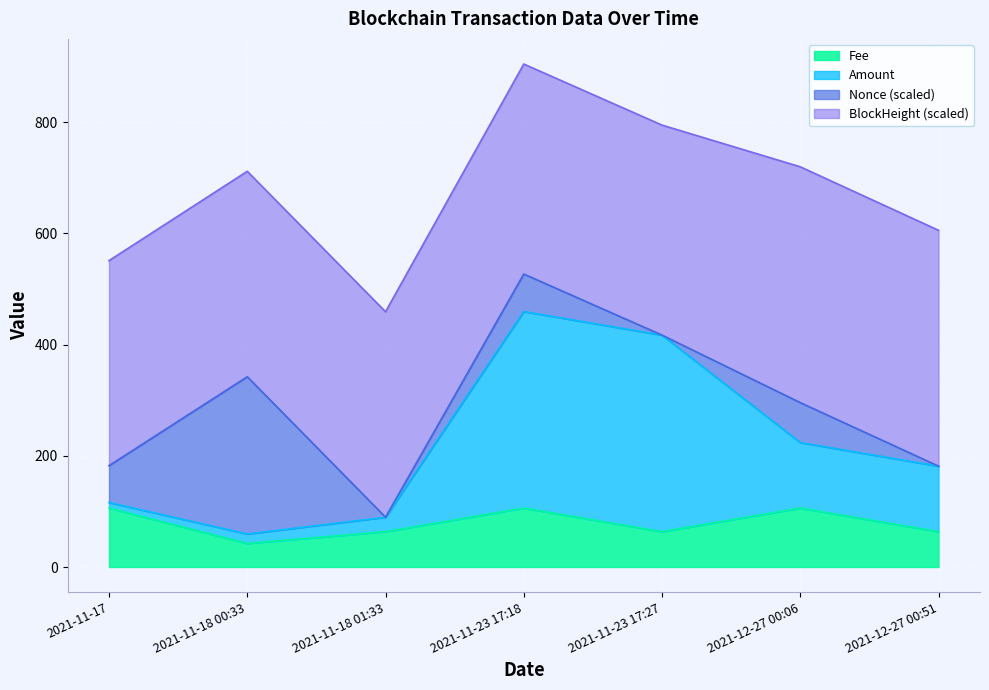

True or false: Amount and Fee intersect in this chart.

False